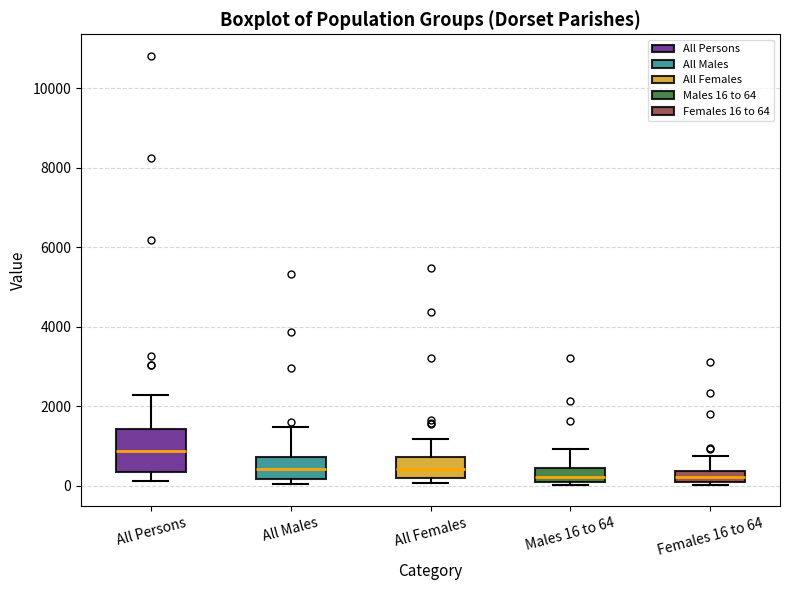

Where does the lower whisker of the box for All Persons end on the y-axis? The values are not printed on the chart, so give them approximately, as read against the axis.

200